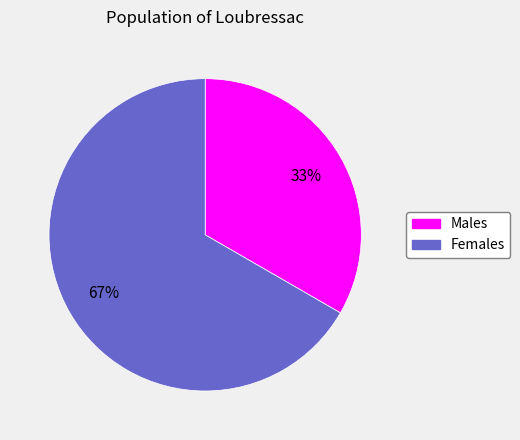

The Males slice represents 33% of the pie. True or false?

True